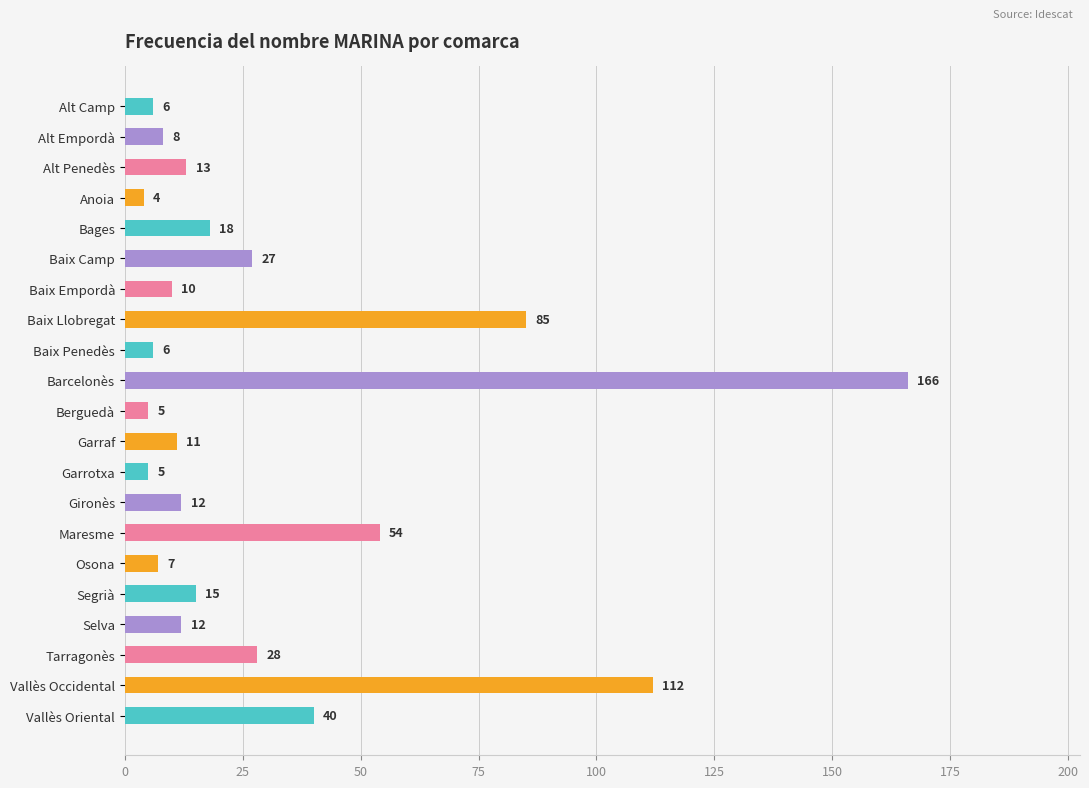

What is the difference between the maximum and second lowest values?

161